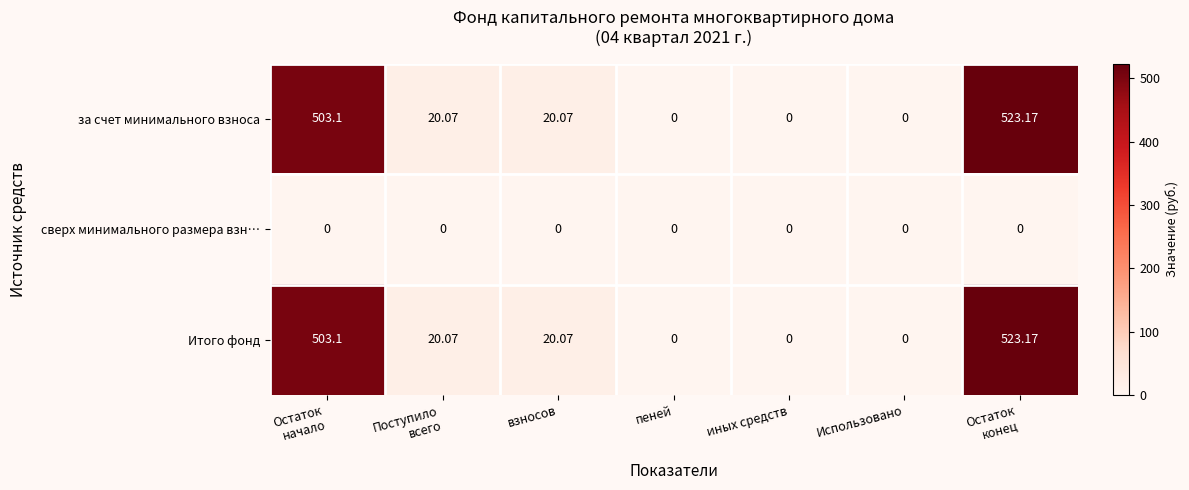

At which category is the sum across all series the highest?

Остаток
конец